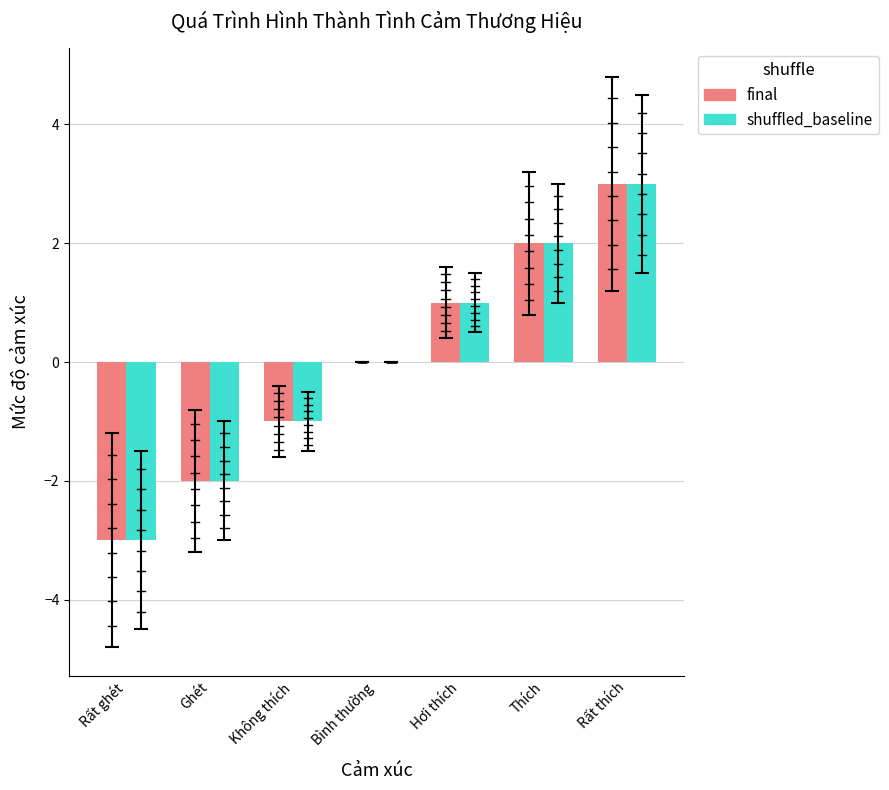

True or false: final has a value of -1 at Rất ghét.

False